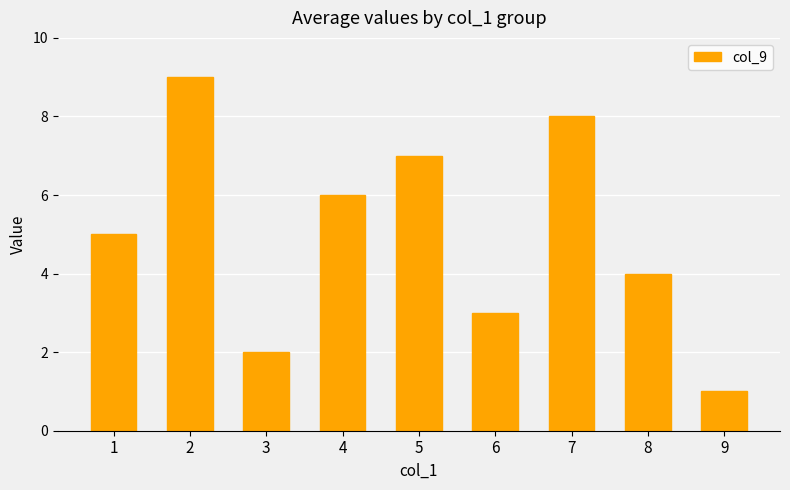

List the labels in order of value, largest first.

2, 7, 5, 4, 1, 8, 6, 3, 9